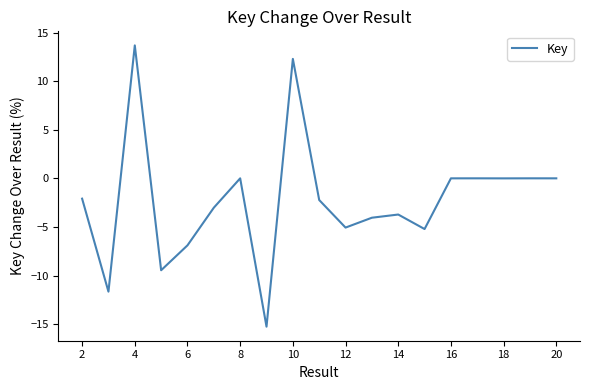

What is the minimum value shown in the chart?

-15.3